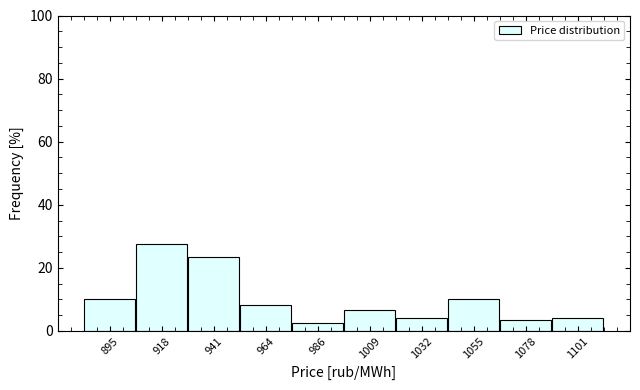

Reading left to right, list every bar in this chart as the range it spans on the x-axis followed by its height. Neither the bar edges nor the heights are printed on the chart, so give them approximately, as read against the axes.

885 to 905: 10
905 to 930: 28
930 to 950: 24
950 to 975: 8
975 to 1000: 2
1000 to 1020: 6
1020 to 1045: 4
1045 to 1065: 10
1065 to 1090: 4
1090 to 1110: 4